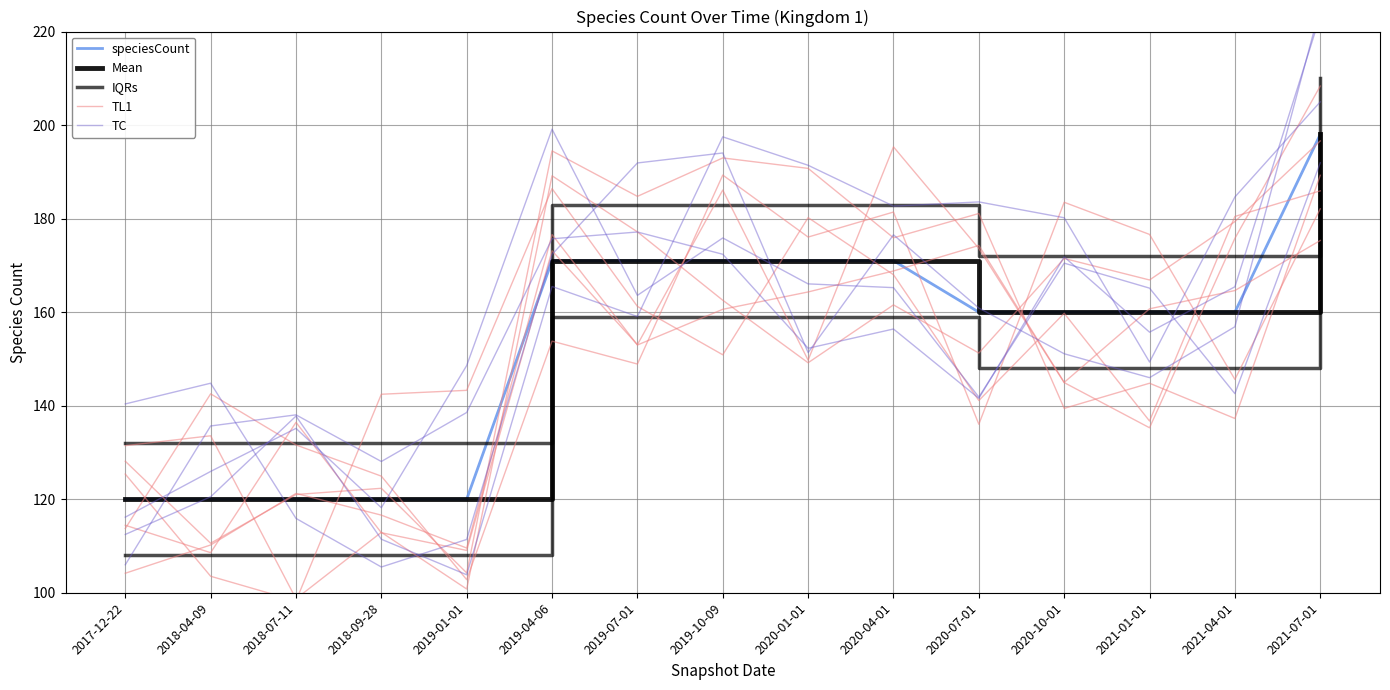

What is the difference between the second highest and second lowest values in the IQRs series?

51.0